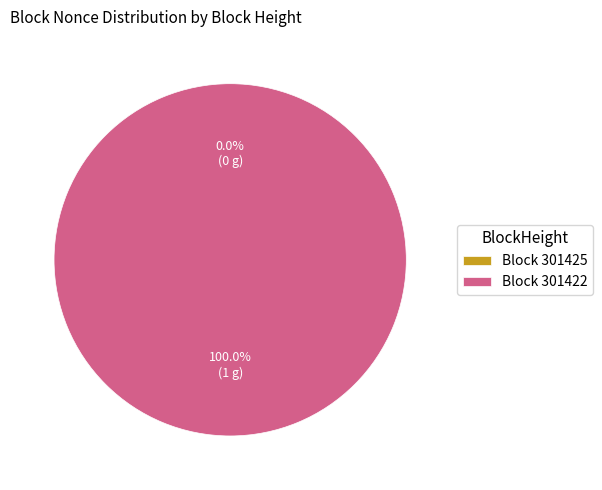

Which slice represents more than half of the pie?

301422